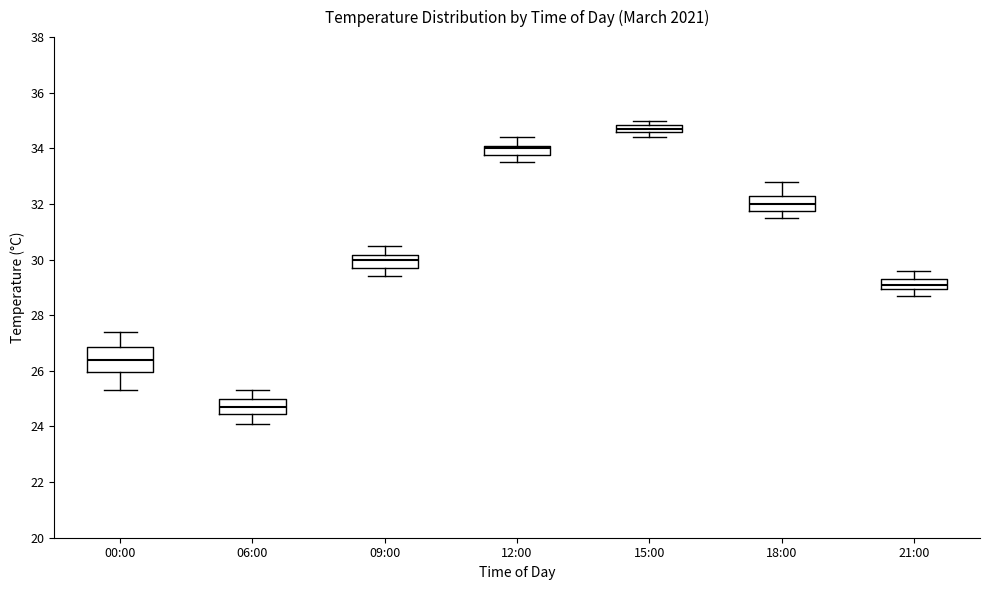

Which box's median line is the highest?

15:00